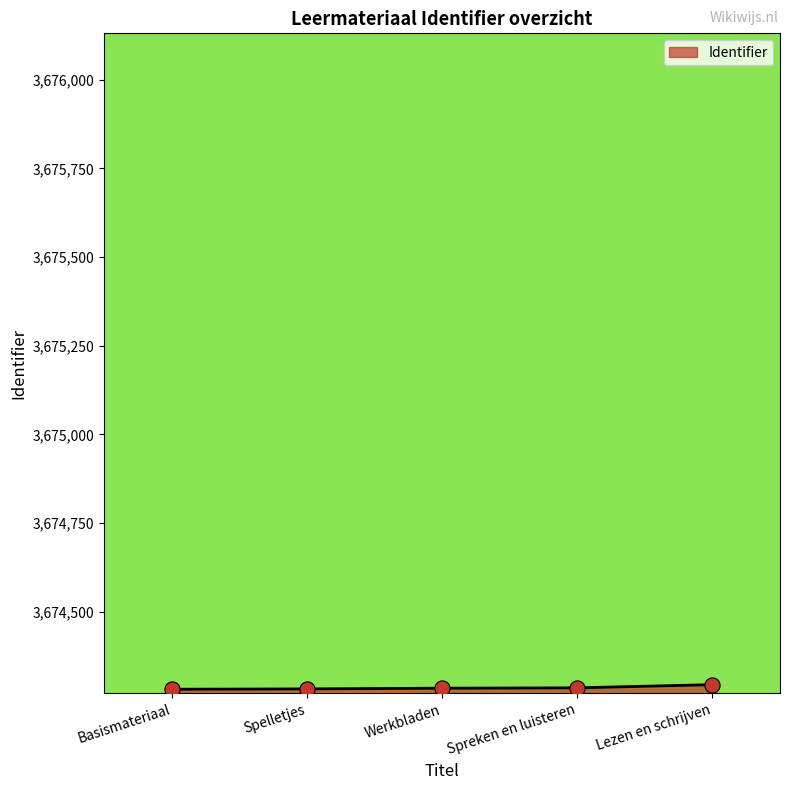

What is the ratio of the value at Spelletjes to the value at Basismateriaal?

1.0